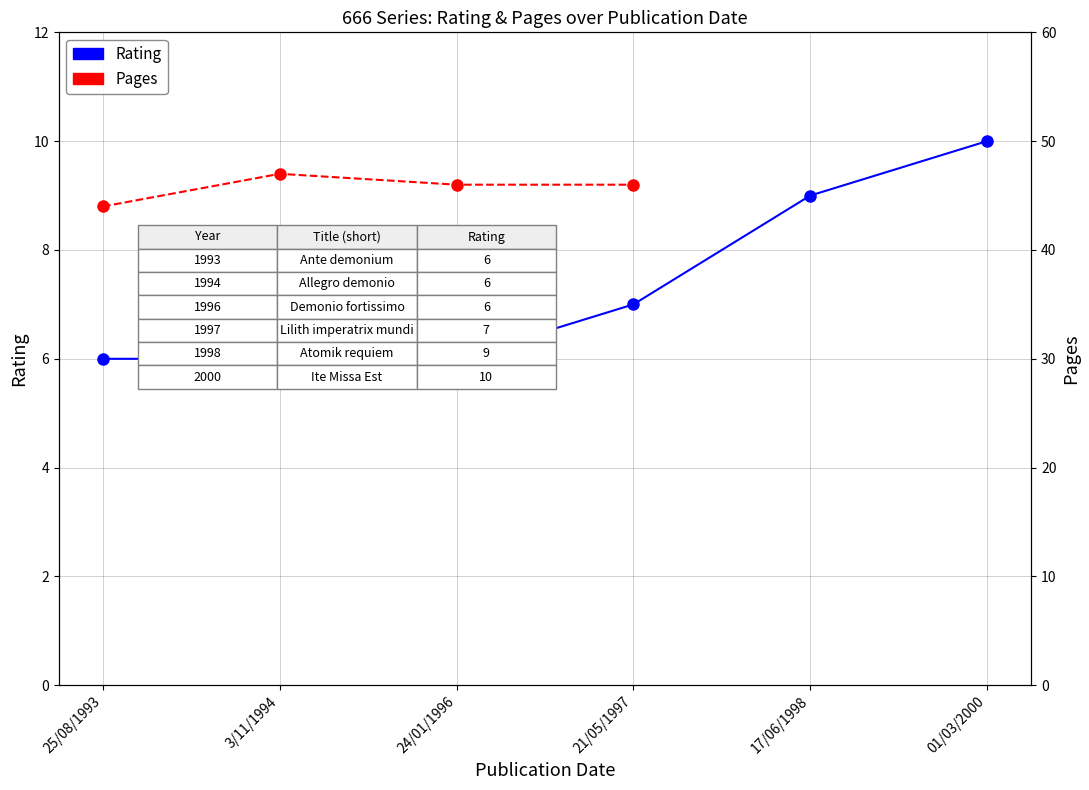

What is the label of the 1st point from the left?

25/08/1993